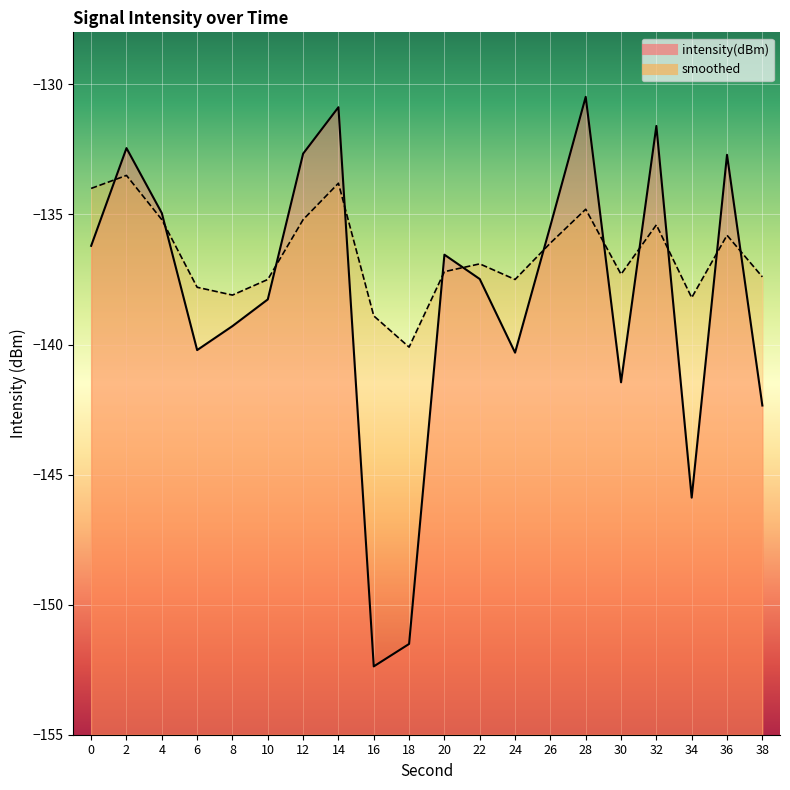

True or false: smoothed has a value of -78.8 at 16.

False